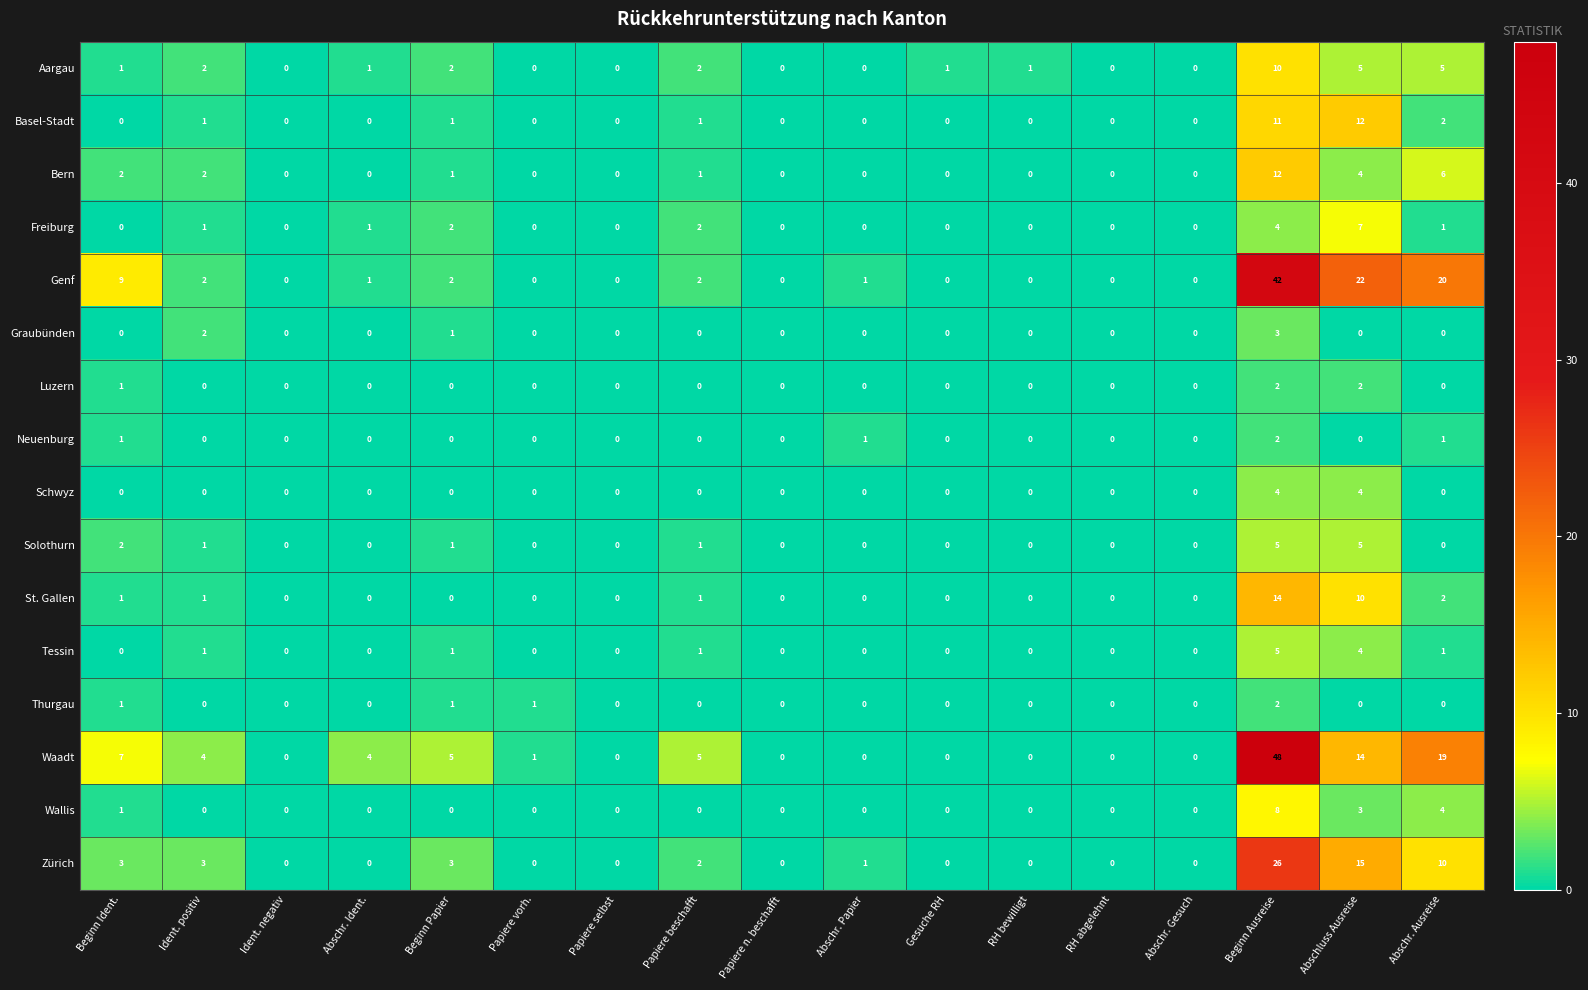

The value of Waadt at Abschr. Ident. is 4. True or false?

True